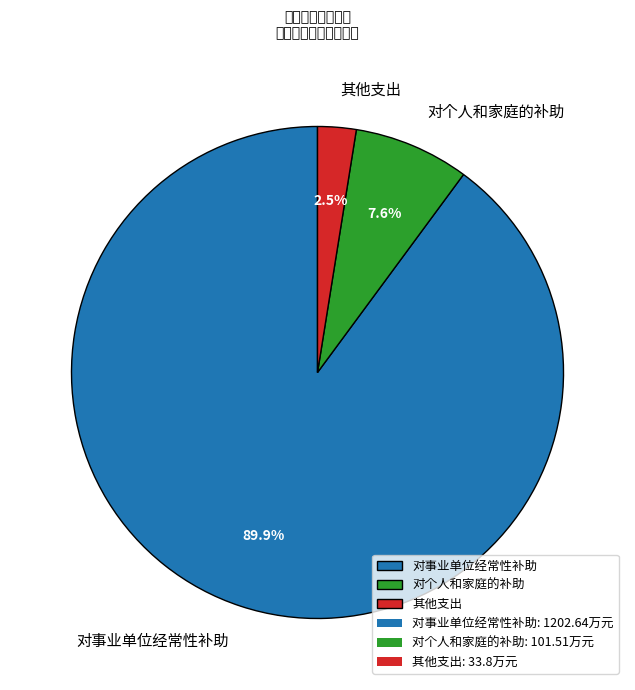

Does 对事业单位经常性补助 account for over 50% of the chart?

Yes